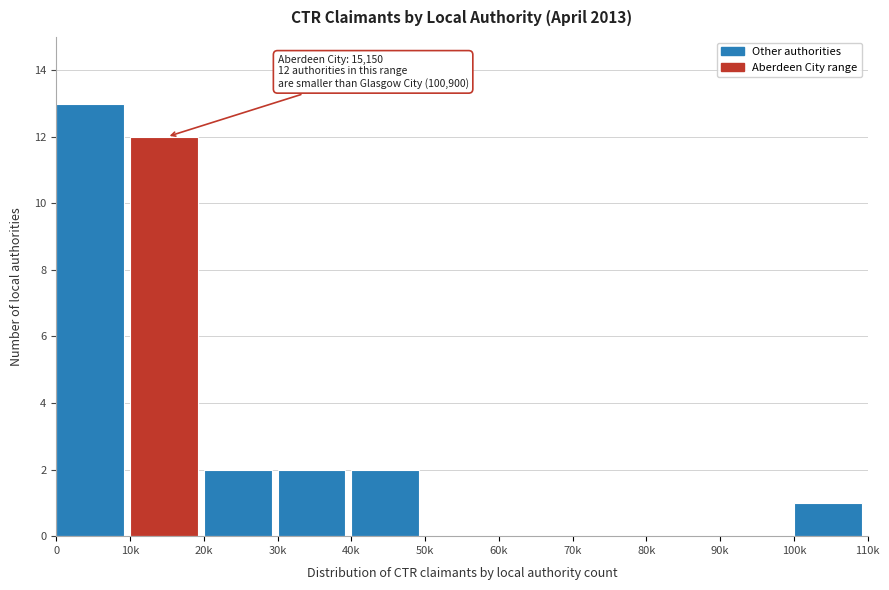

Reading left to right, list all the values displayed in this chart.

0=13	10k=12	20k=2	30k=2	40k=2	50k=0	60k=0	70k=0	80k=0	90k=0	100k=1